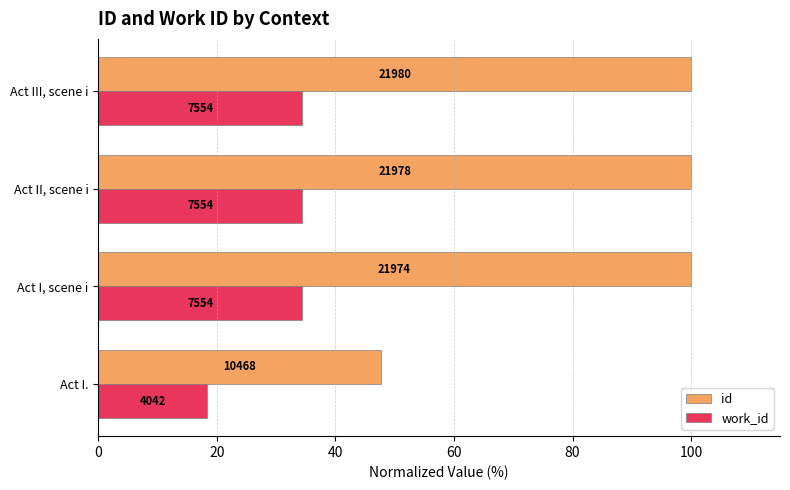

What are all the series names shown in the legend?

id, work_id